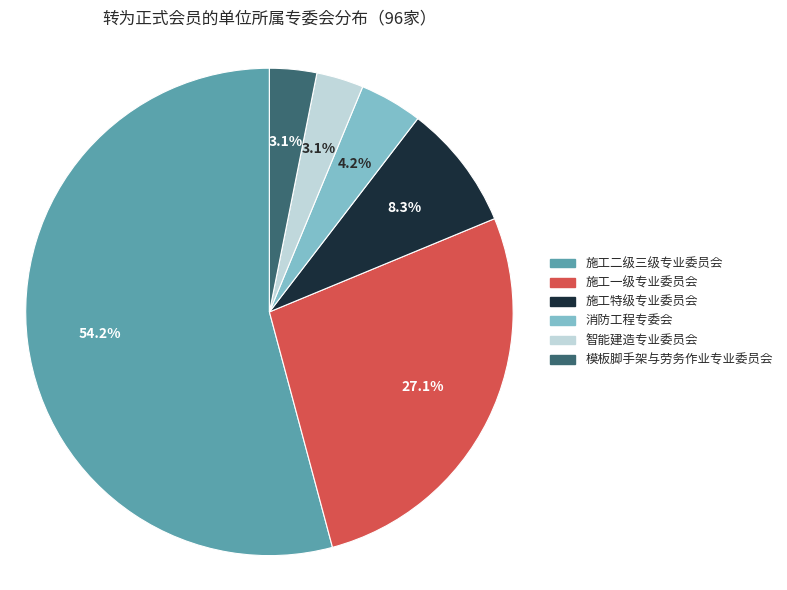

True or false: 施工特级专业委员会 accounts for 8% of the total.

True